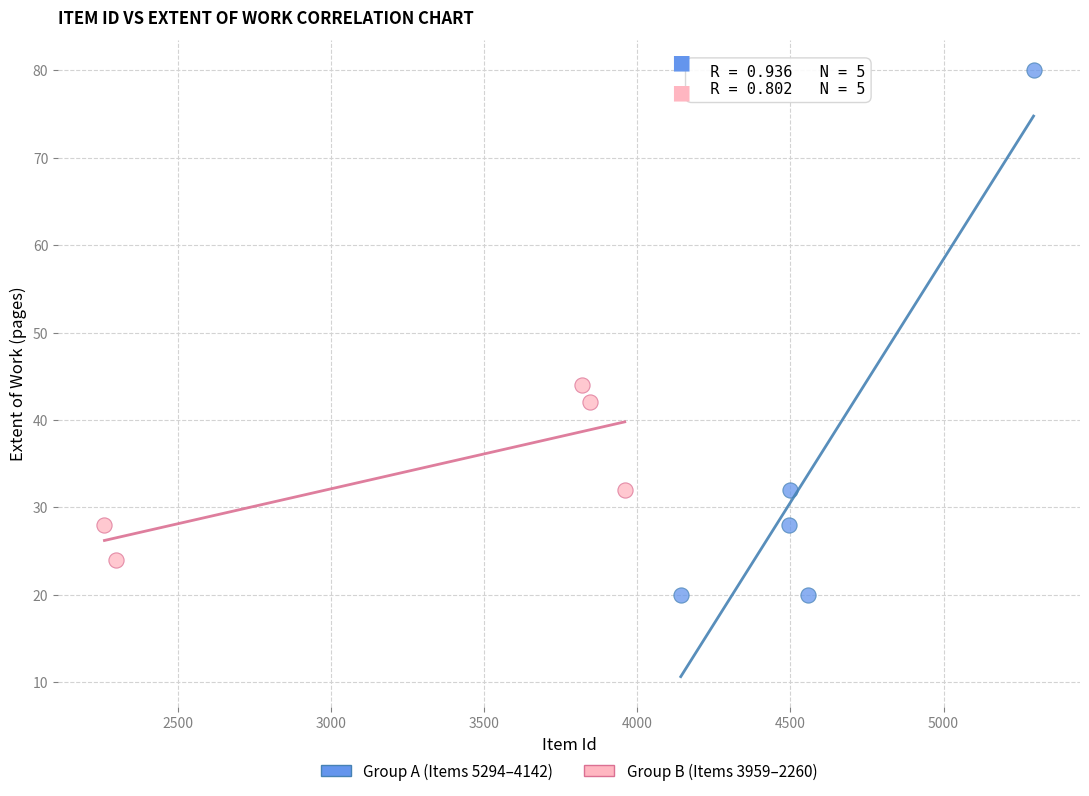

Which series has the largest Y range (max minus min)?

Group A (Items 5294–4142)